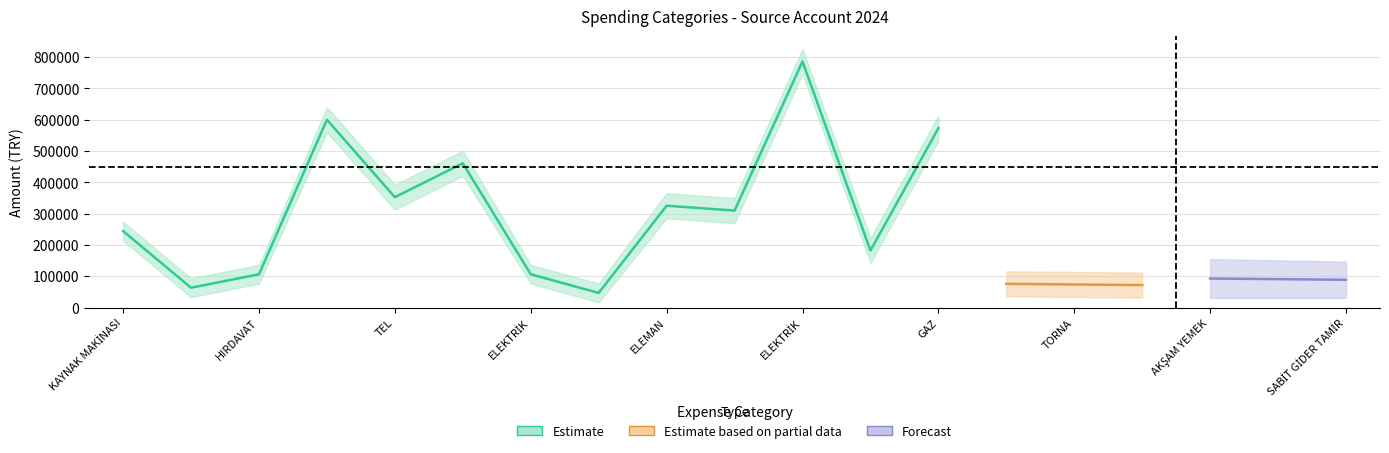

How many lines are shown in the chart?

3